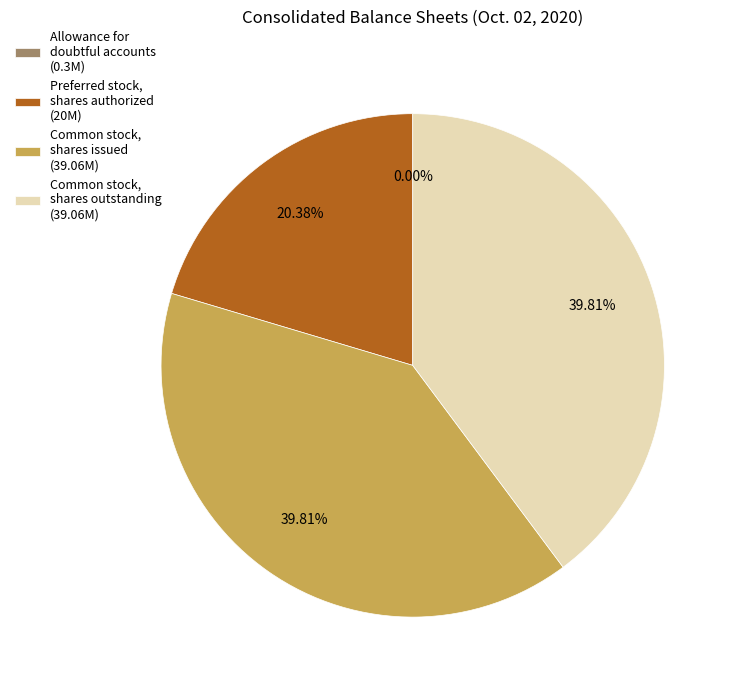

To the nearest percent, what is the combined percentage of Preferred stock, shares authorized and Common stock, shares outstanding?

60%